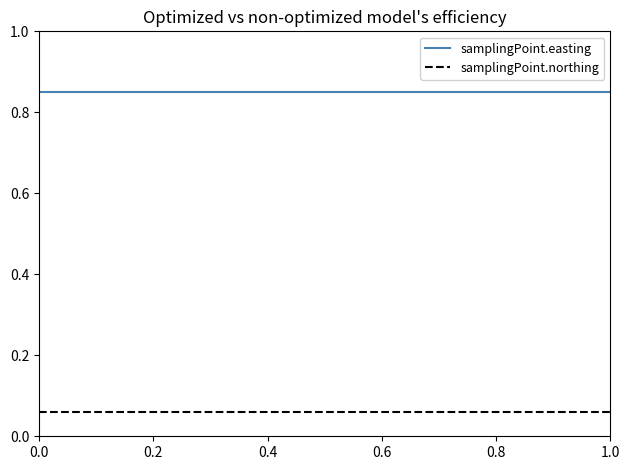

True or false: samplingPoint.easting and samplingPoint.northing intersect in this chart.

False